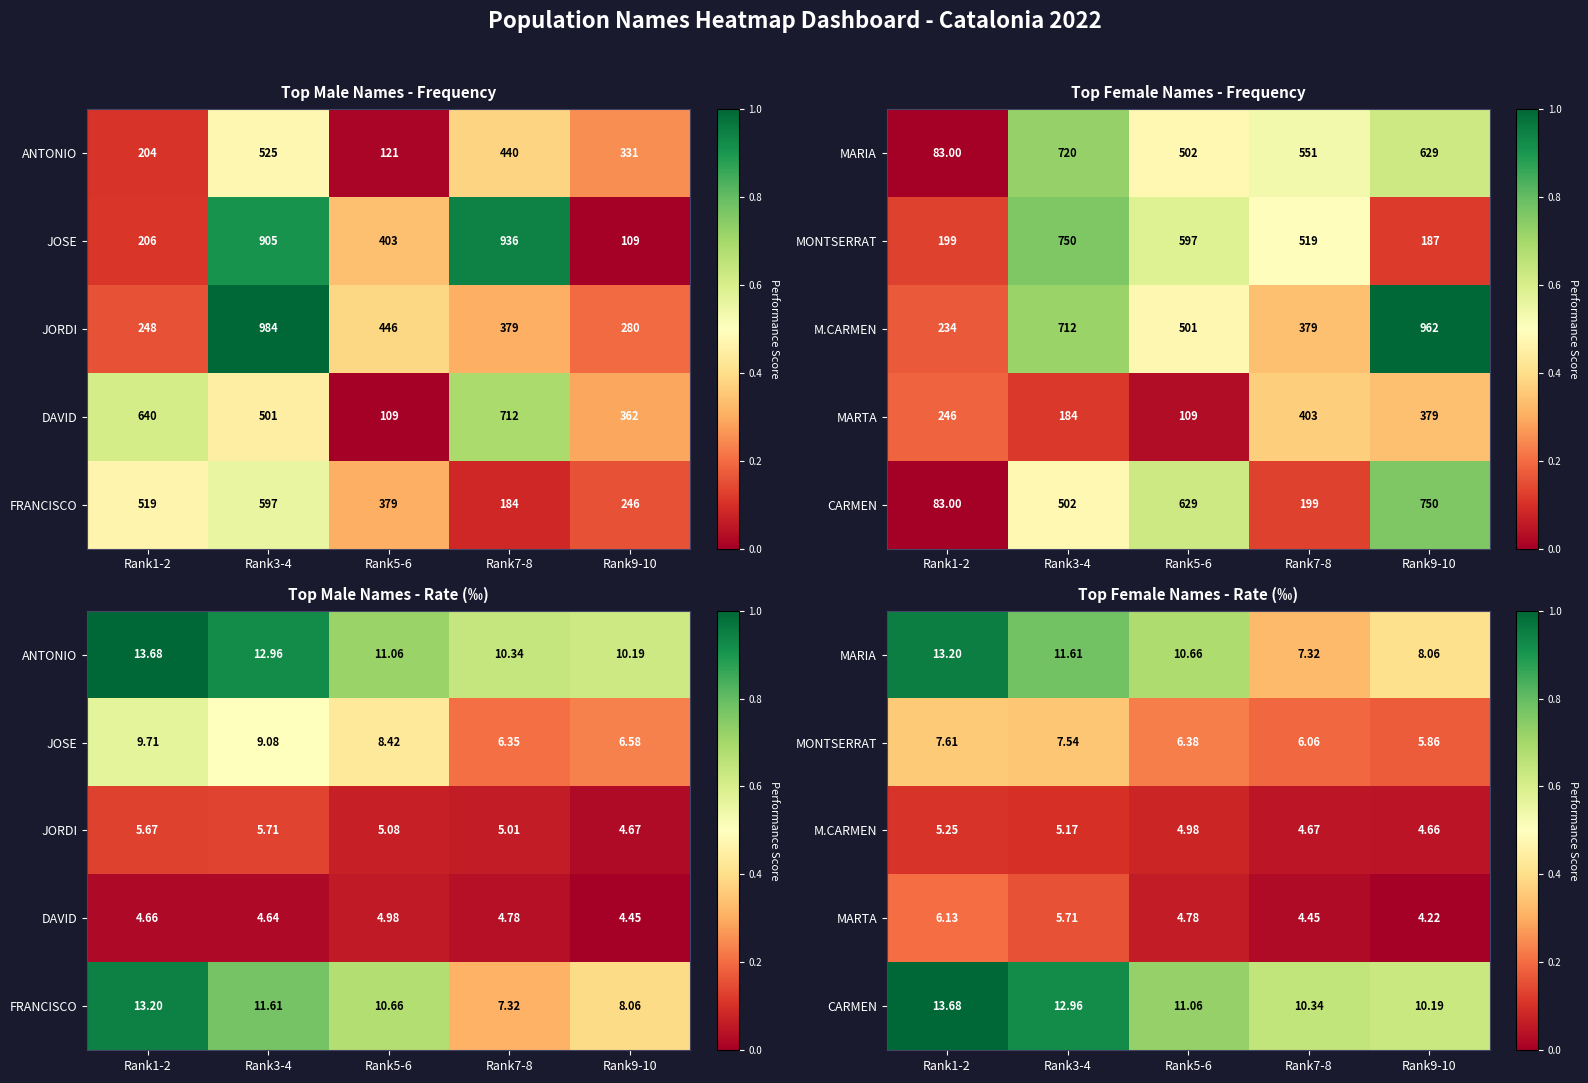

The MONTSERRAT series shows 0.2 at Rank3-4. True or false?

False